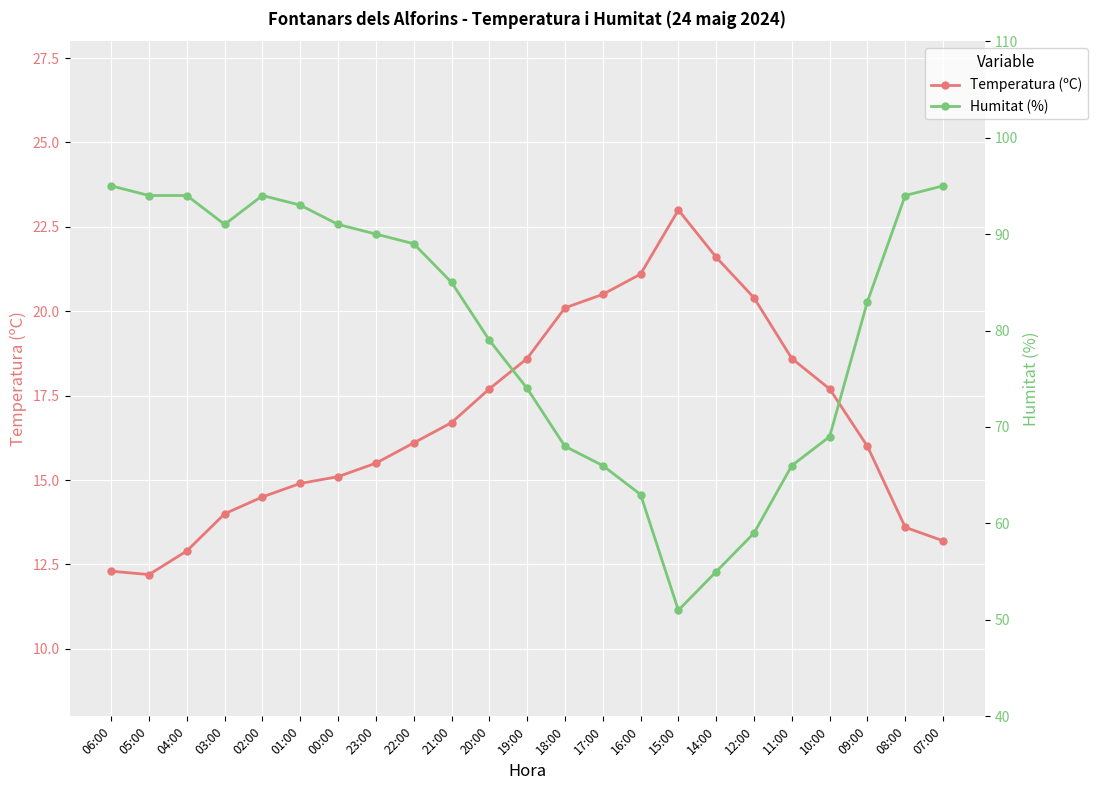

True or false: Temperatura (ºC) and Humitat (%) intersect in this chart.

False